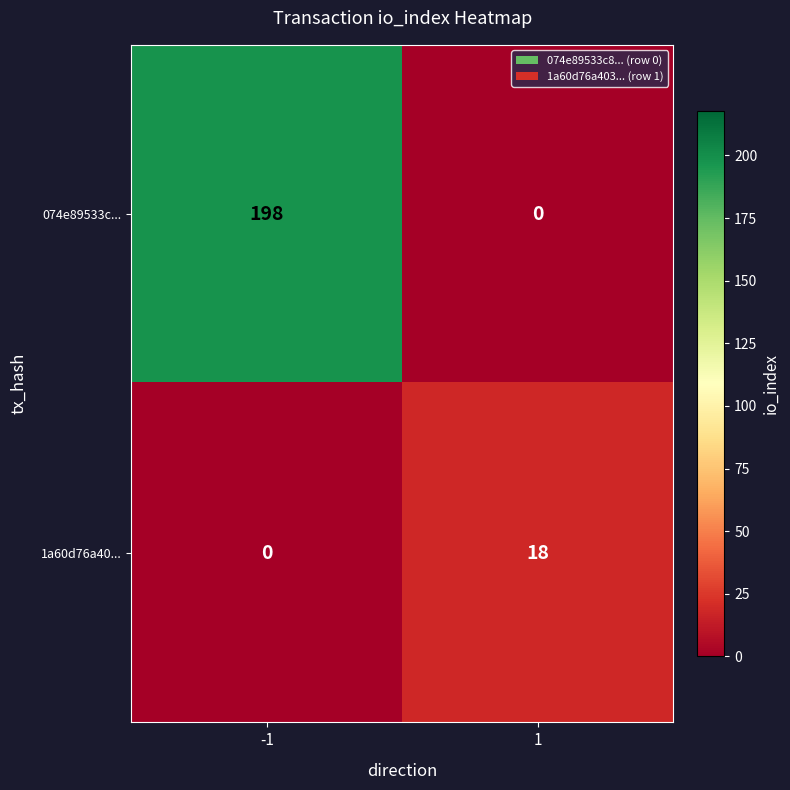

Reading left to right, transcribe all the data shown in this chart.

074e89533c...: -1=198	1=0
1a60d76a40...: -1=0	1=18